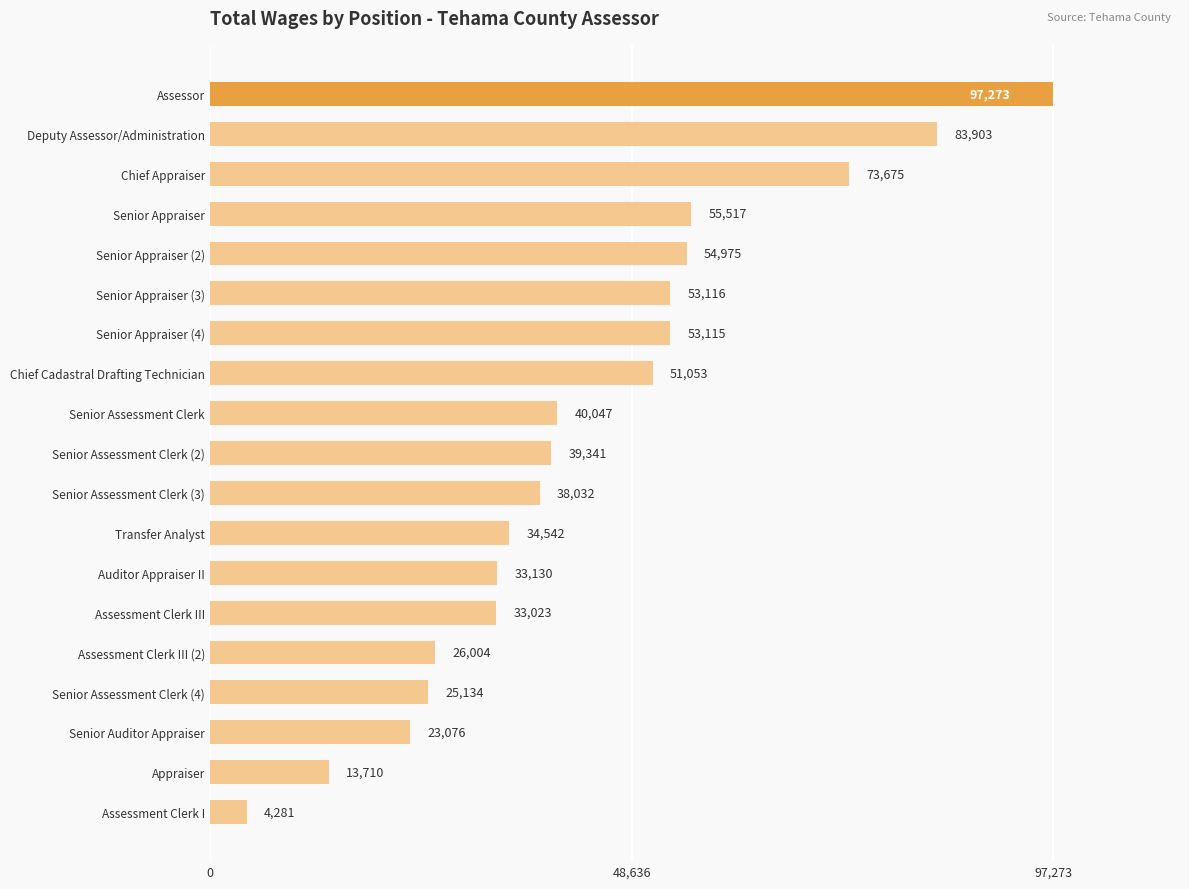

Reading bottom to top, what are all the values shown in this chart?

4281	13710	23076	25134	26004	33023	33130	34542	38032	39341	40047	51053	53115	53116	54975	55517	73675	83903	97273